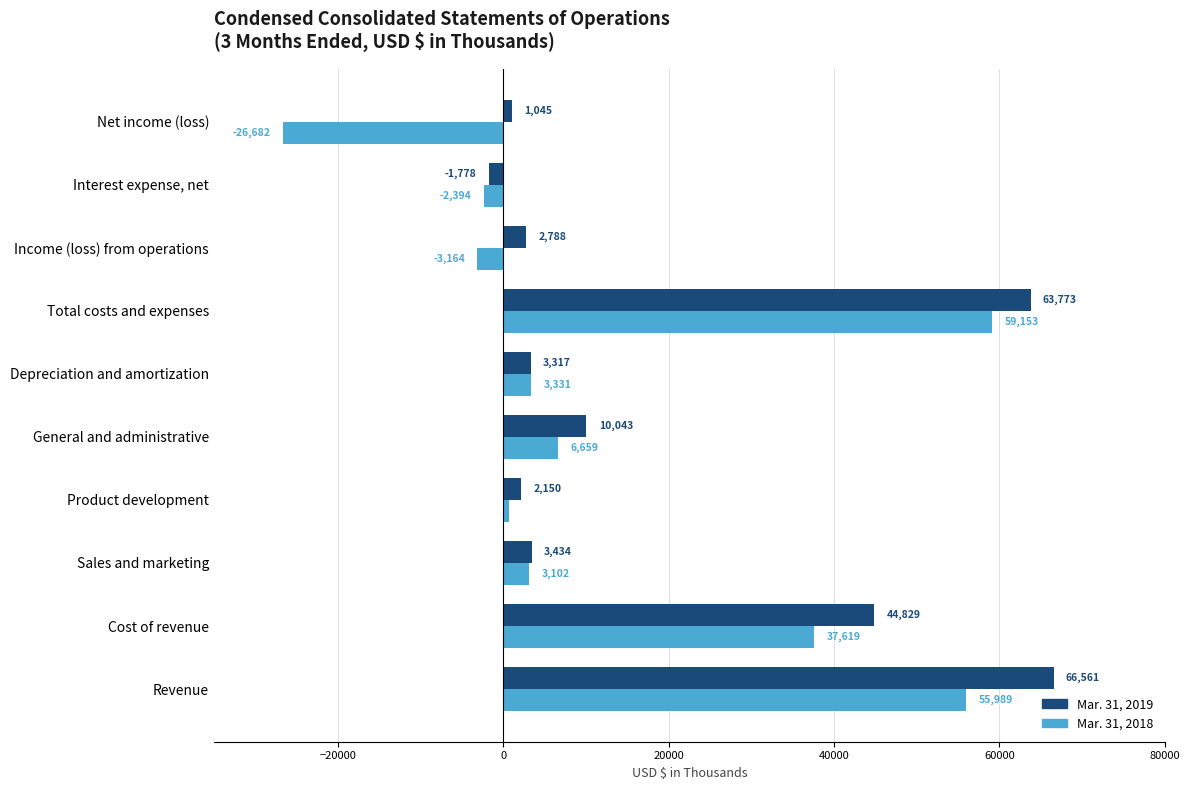

At how many categories does at least one series exceed 30881?

3